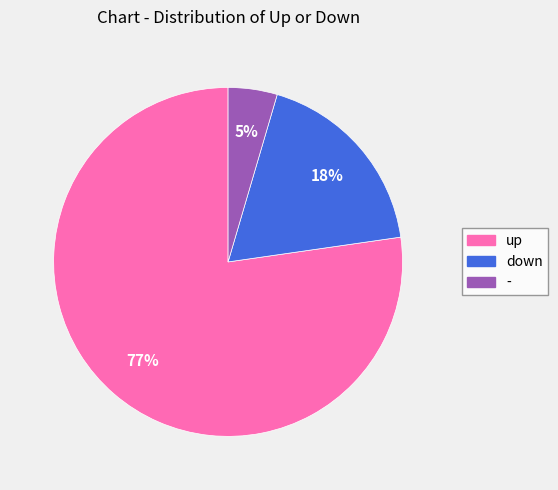

Do down and - together represent more than half of the pie?

No